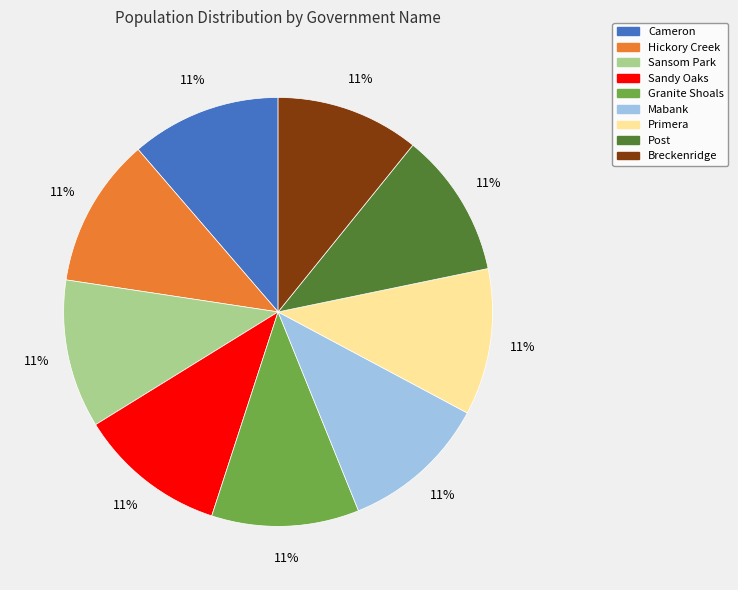

To the nearest percent, what portion does Primera represent?

11%